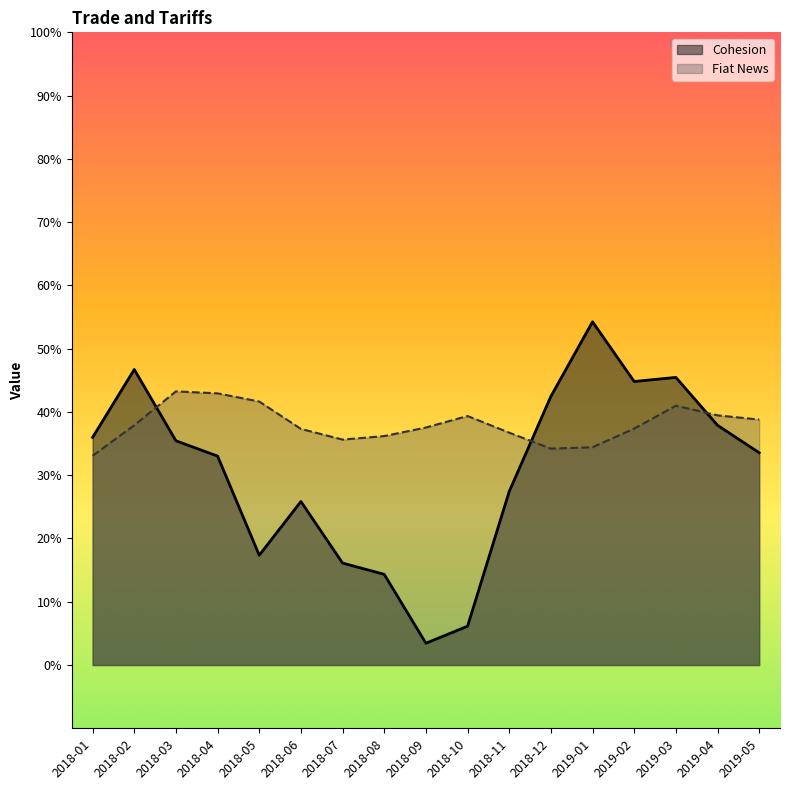

Read the Cohesion value at 2018-04.

0.3